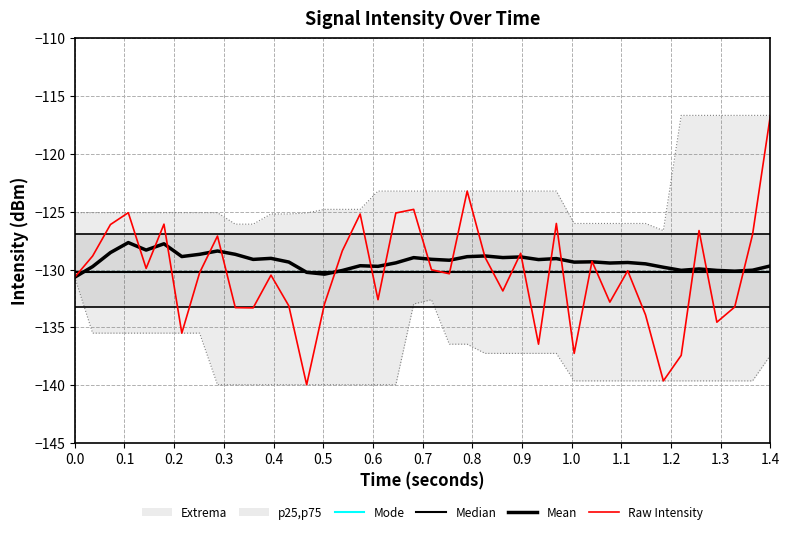

True or false: Raw Intensity has a value of -88.9 at 23.

False